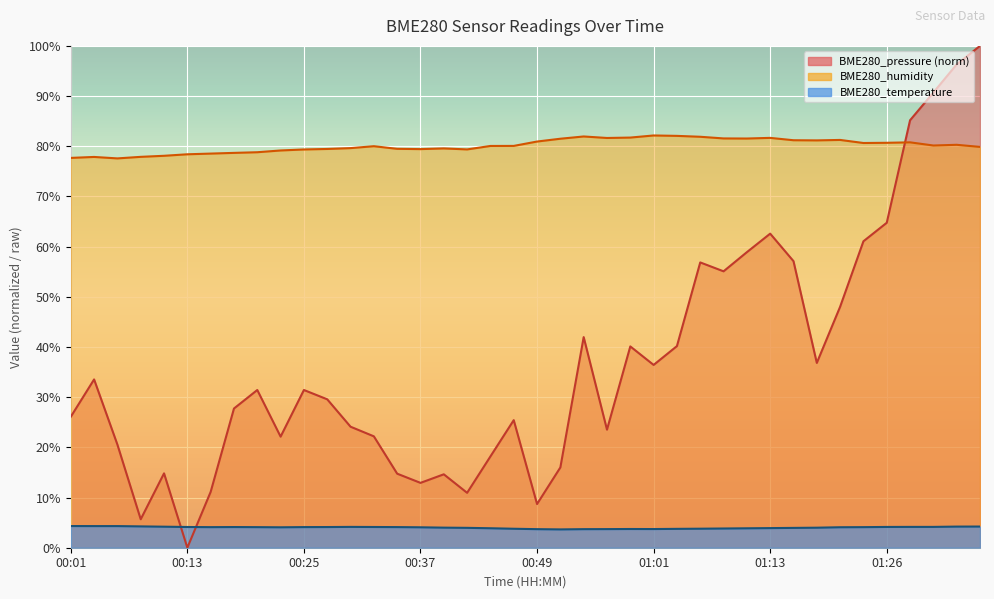

How many categories are shown in the chart?

40